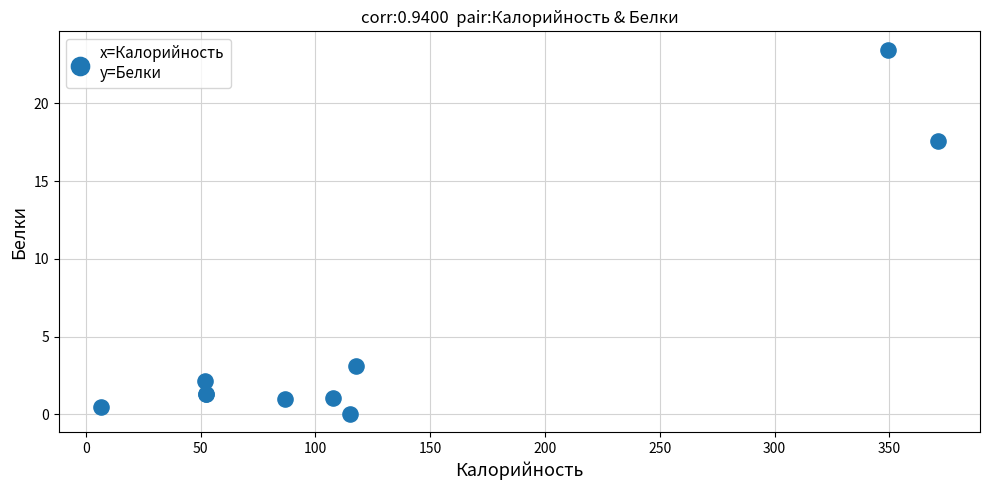

What Y value in the scatter plot is closest to 11?

17.6